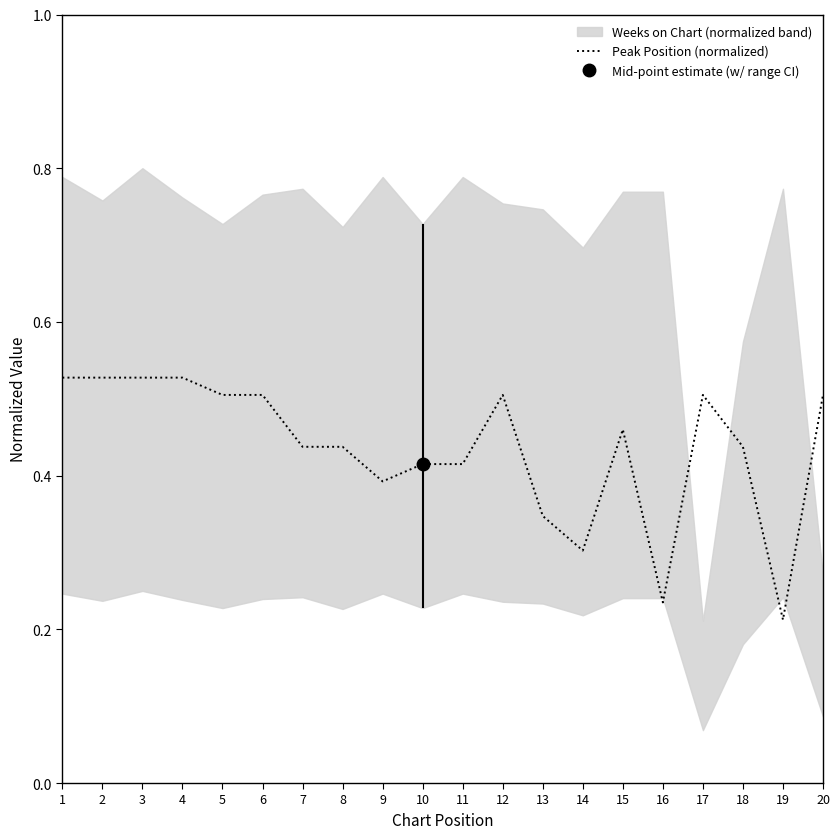

How many lines are shown in the chart?

1